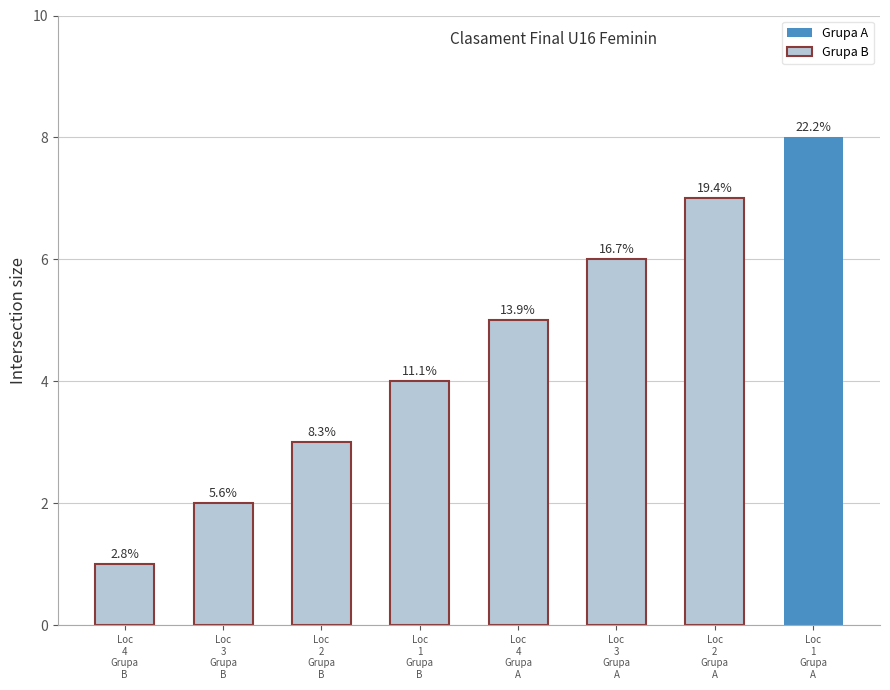

How many bars are there in total?

8